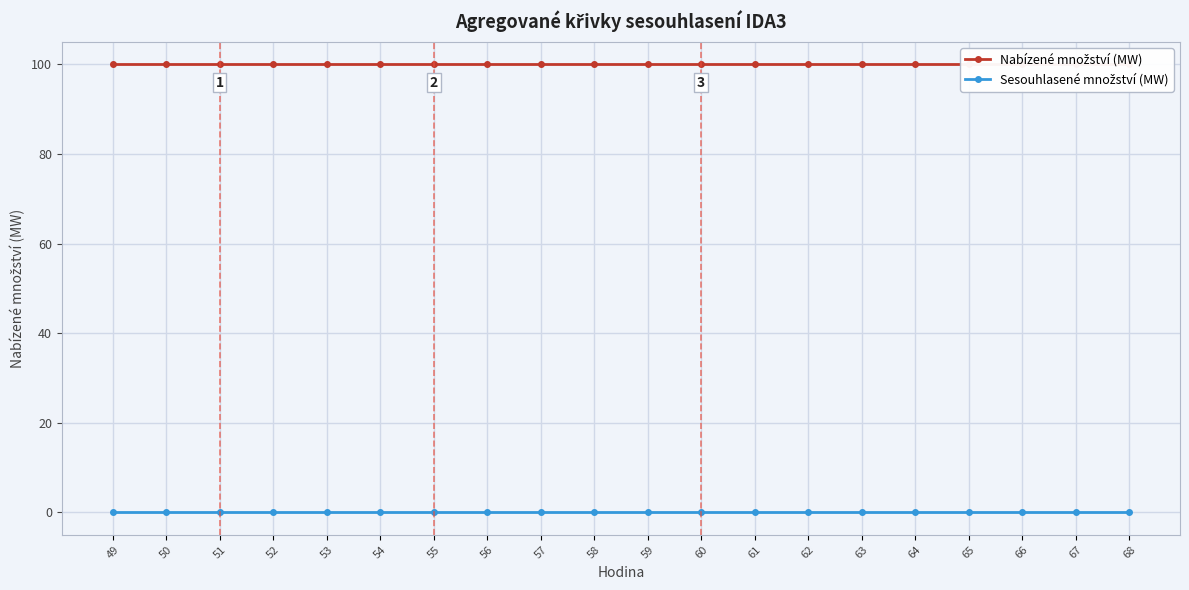

Between 52 and 57, which series saw the biggest shift?

Nabízené množství (MW)